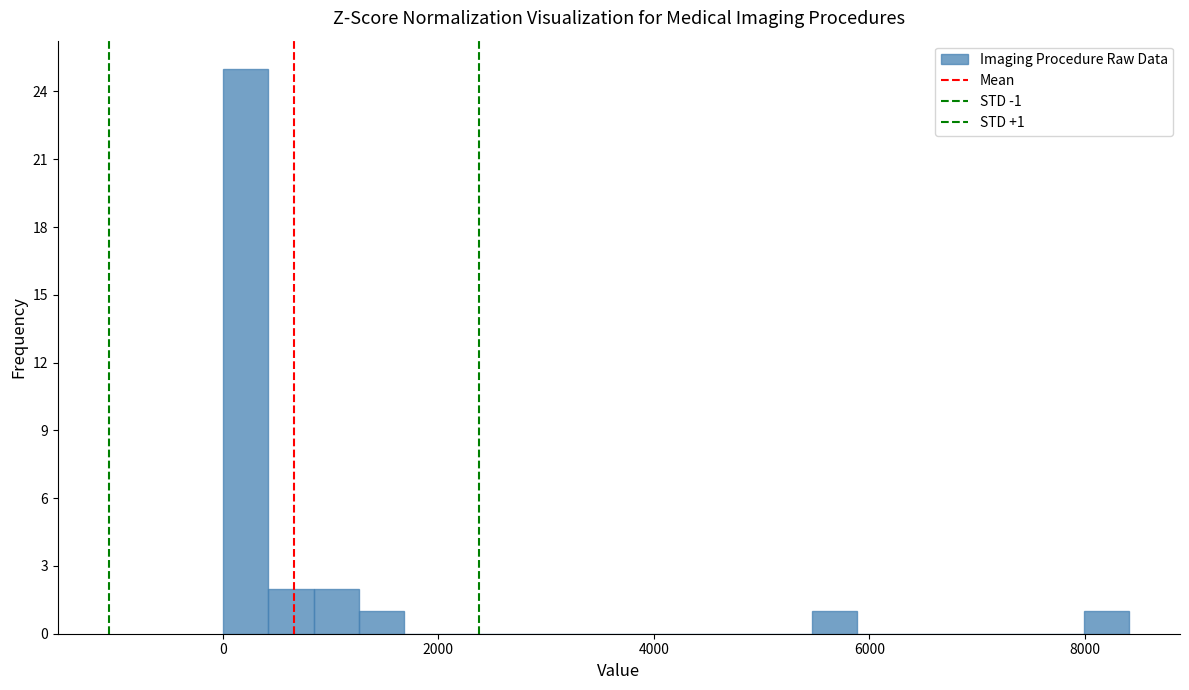

Around what value on the x-axis is the tallest bar? Give the approximate position of its centre, as read against the axis.

200